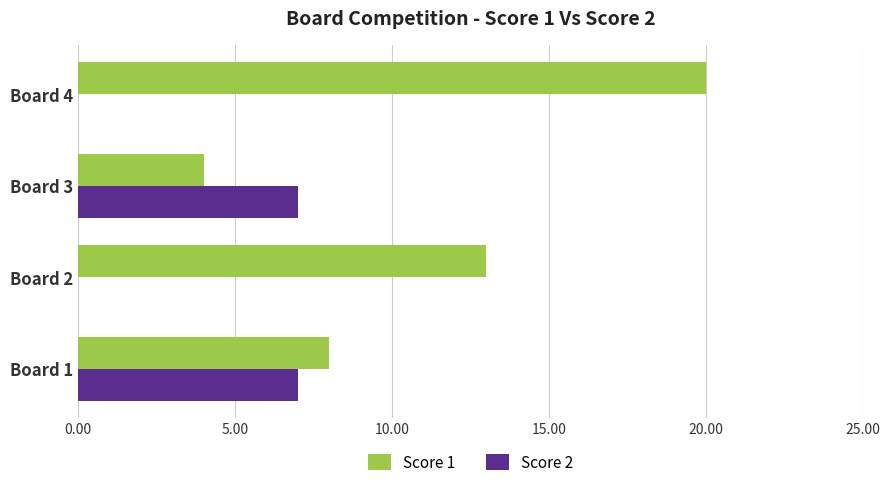

Is the value of Score 2 at Board 1 greater than the value of Score 1 at Board 3?

Yes